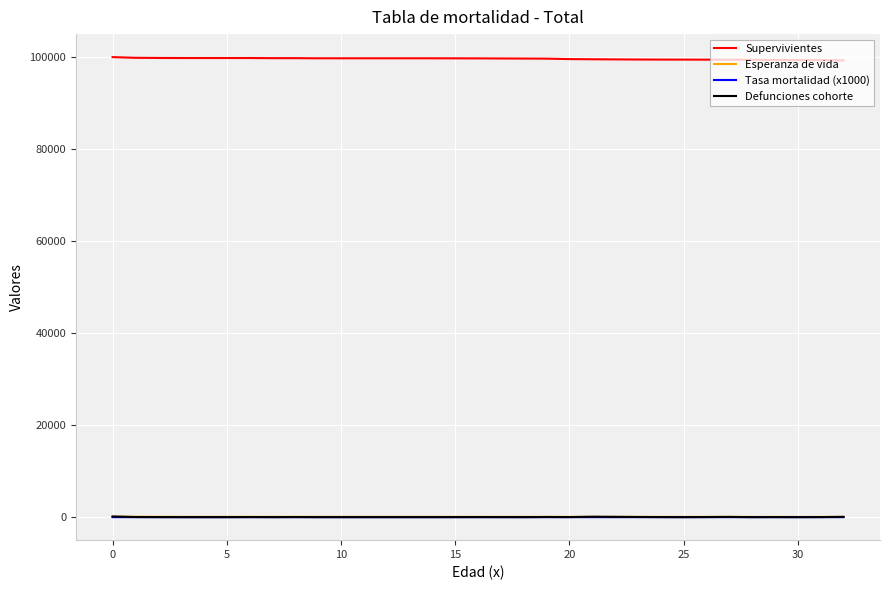

True or false: Supervivientes and Tasa mortalidad (x1000) cross at least once.

False